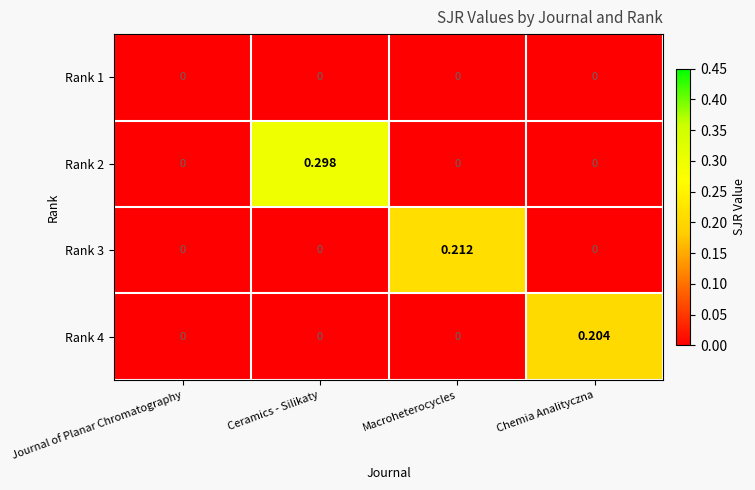

At which category is the sum across all series the highest?

Ceramics - Silikaty